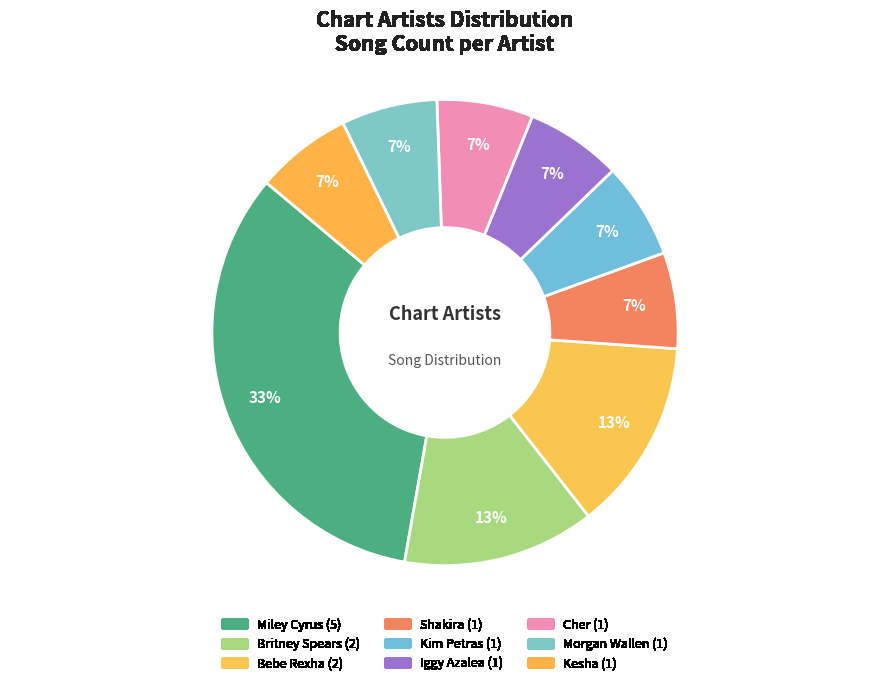

How many segments does this pie chart have?

9